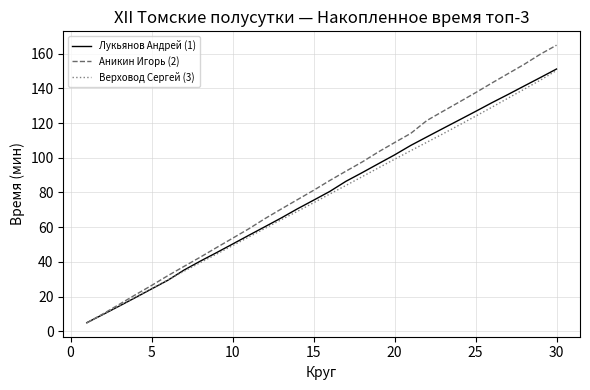

Is this an area chart (filled region under the line)?

No